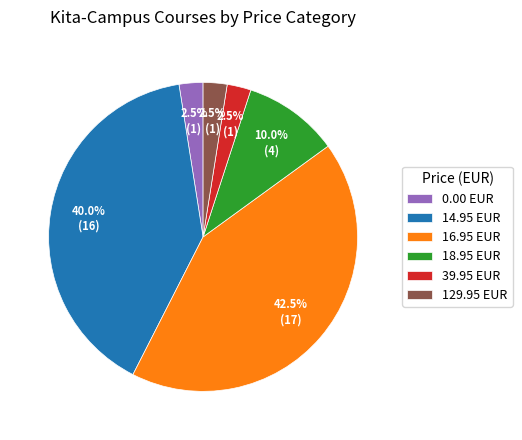

Count the number of slices in the pie.

6